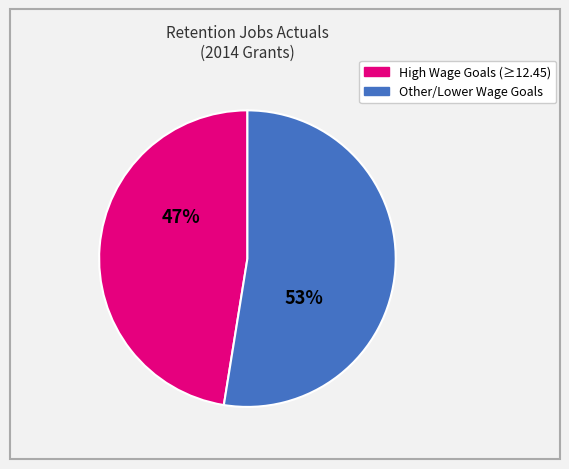

Is there a majority slice in this chart?

Yes